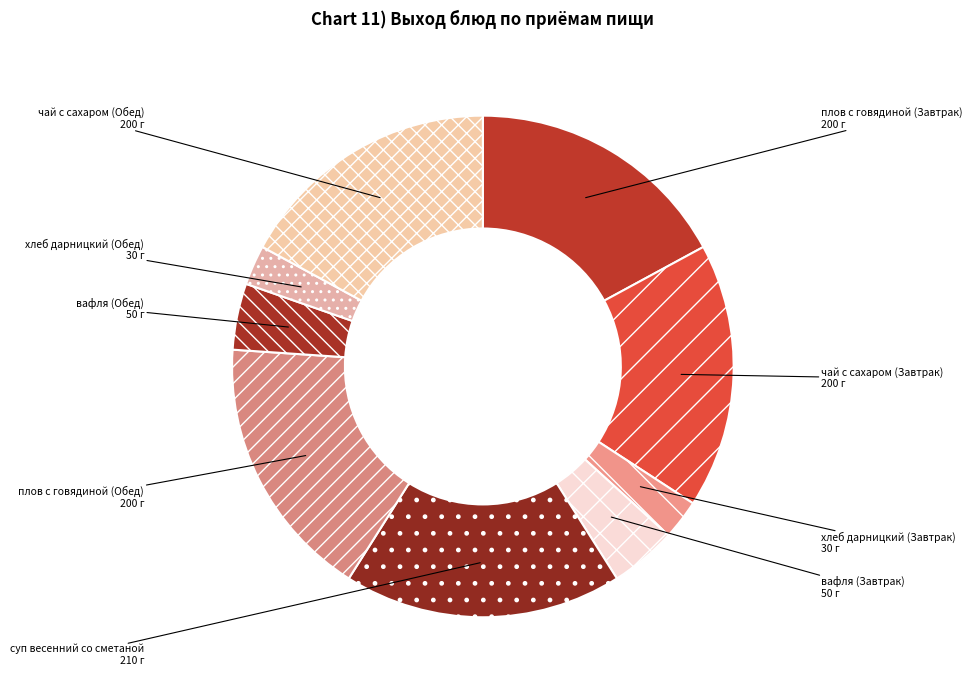

Is суп весенний со сметаной the majority of the pie?

No